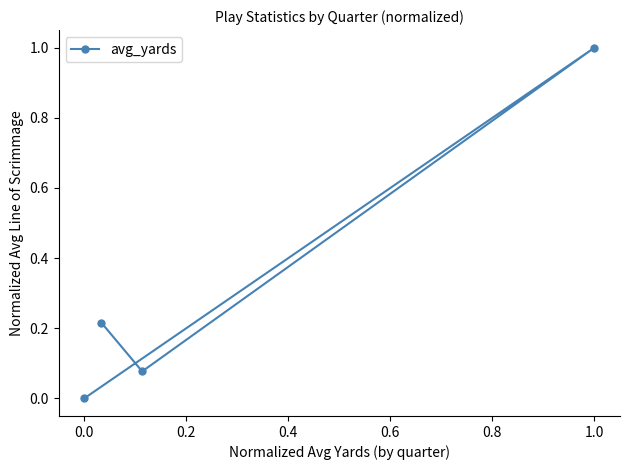

At which category does the chart reach its peak across all series?

1.0